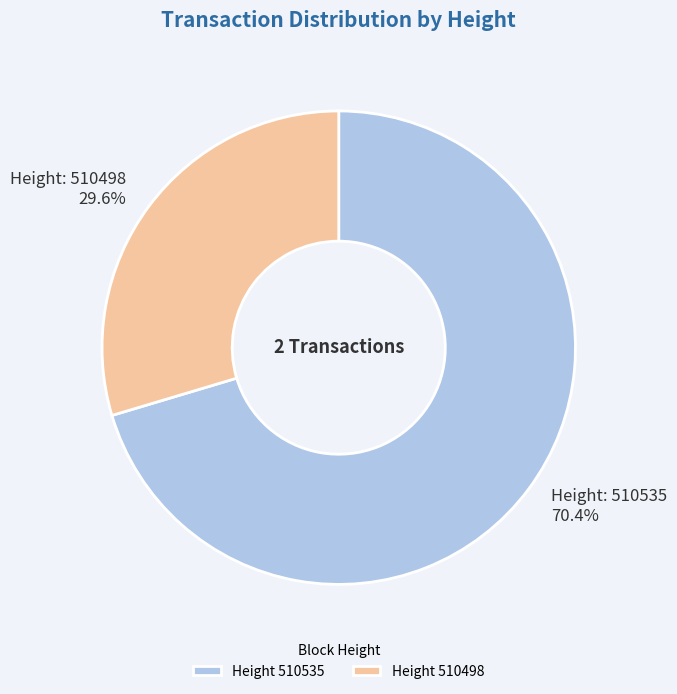

Is there any slice that represents more than half of the pie?

Yes